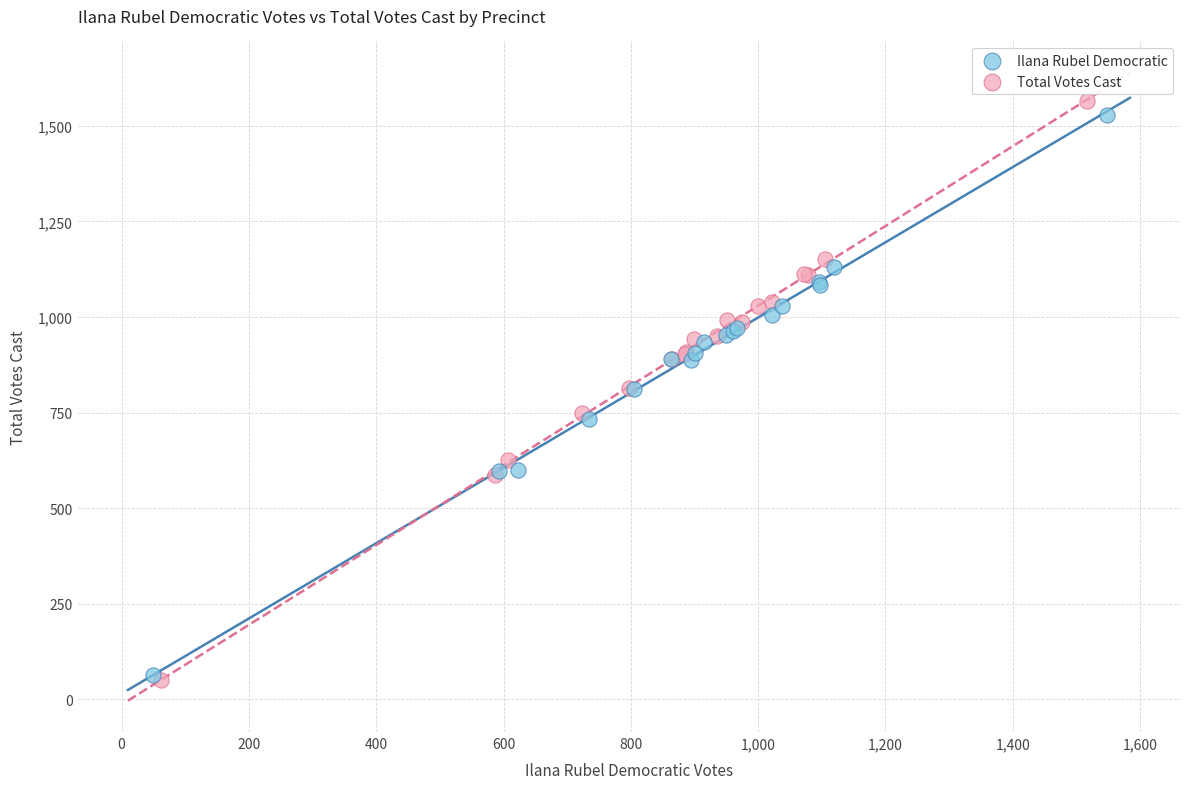

Which series has the largest Y range (max minus min)?

Total Votes Cast